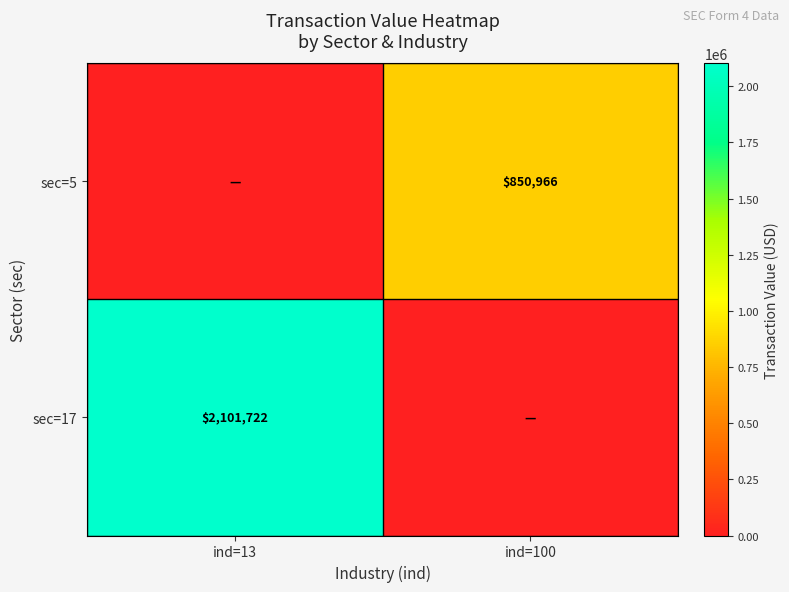

What is the total value across all series at ind=13?

2101722